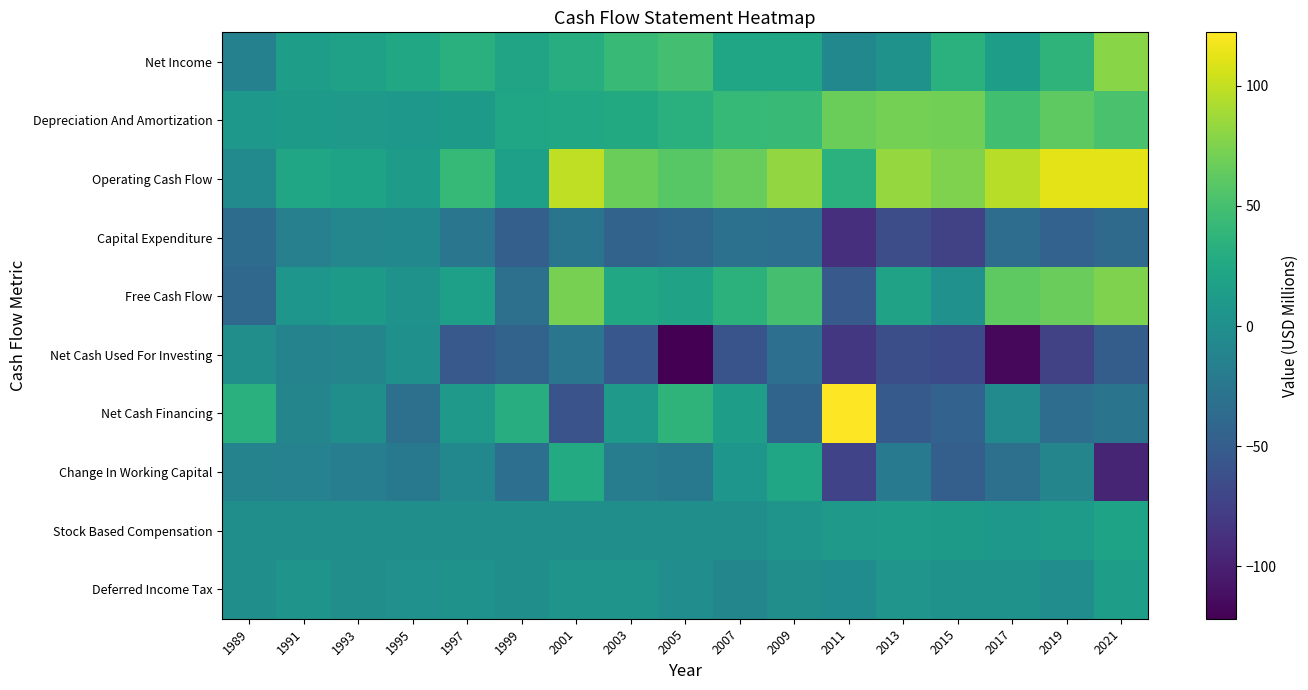

What is the difference between the highest and lowest values at 2013?

148.0